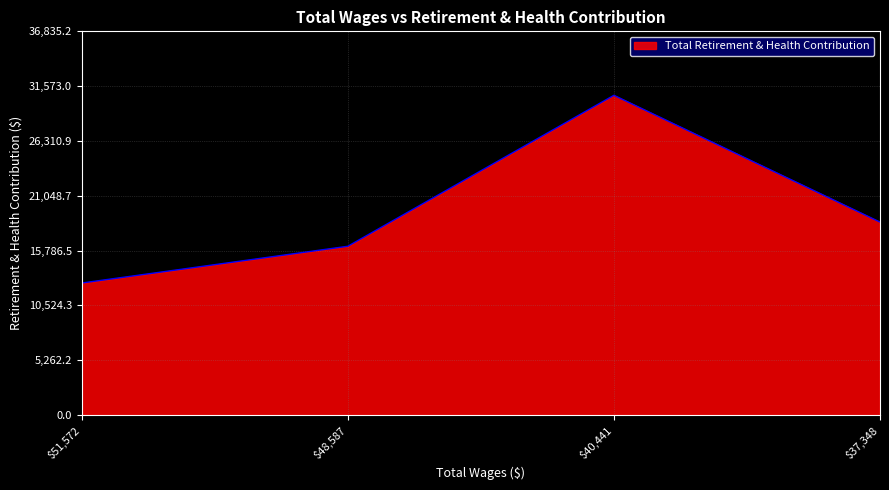

Is it true that the value at $48,587 is 16206?

True